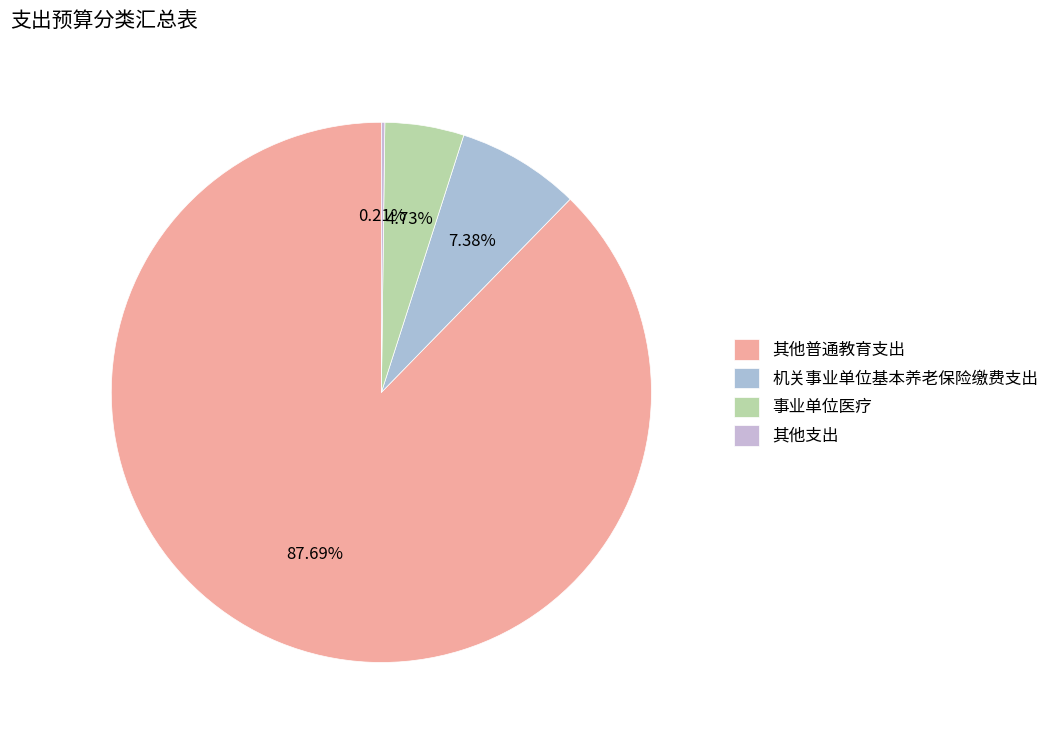

Is there any slice that represents more than half of the pie?

Yes